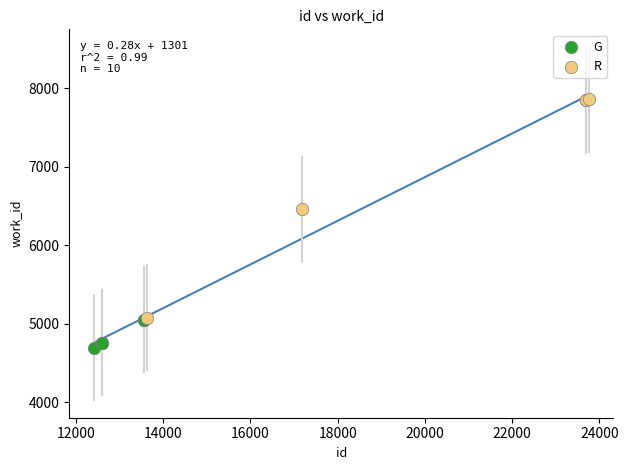

Which series reaches the maximum Y coordinate?

R